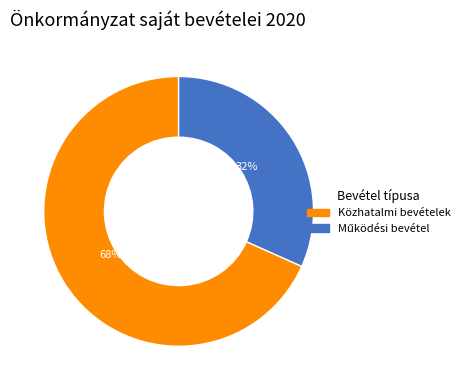

Is there any slice that represents more than half of the pie?

Yes